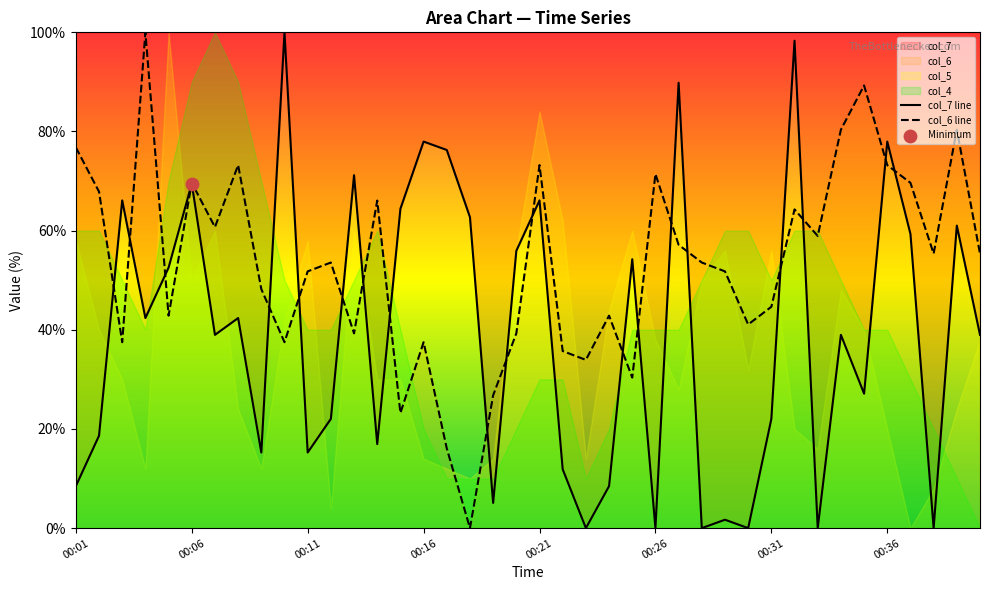

Is the value of col_6 line at 16 greater than the value of col_7 line at 39?

No